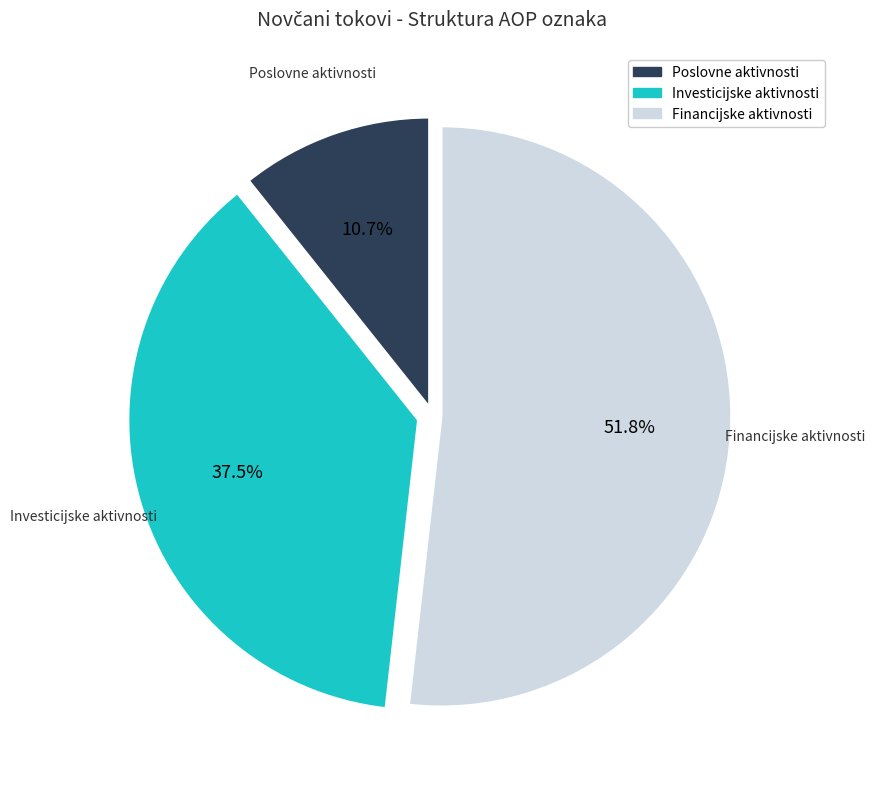

Count the number of slices in the pie.

3